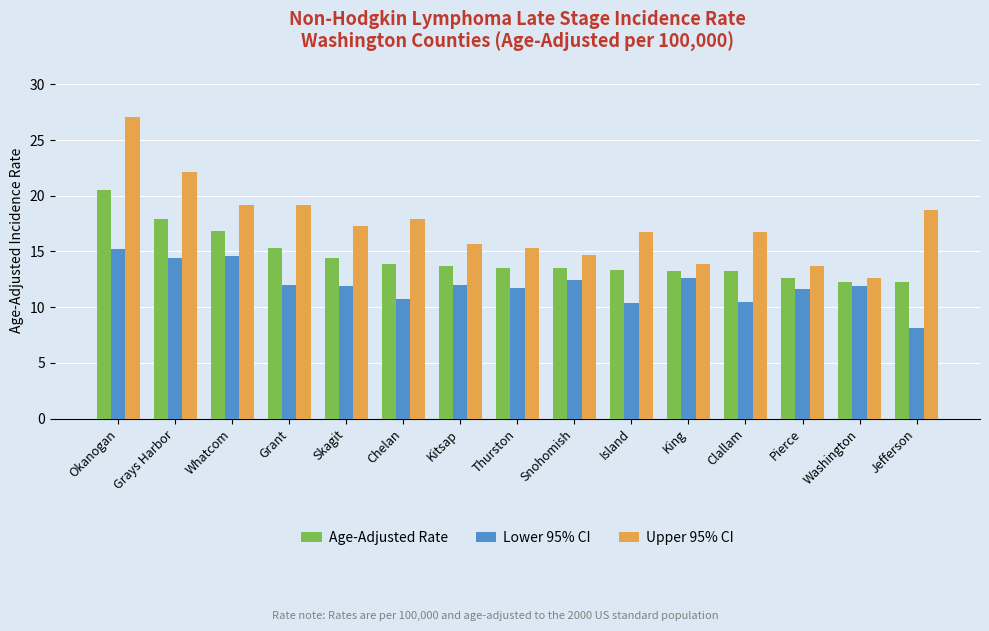

Which category has the lowest value across all series?

Jefferson